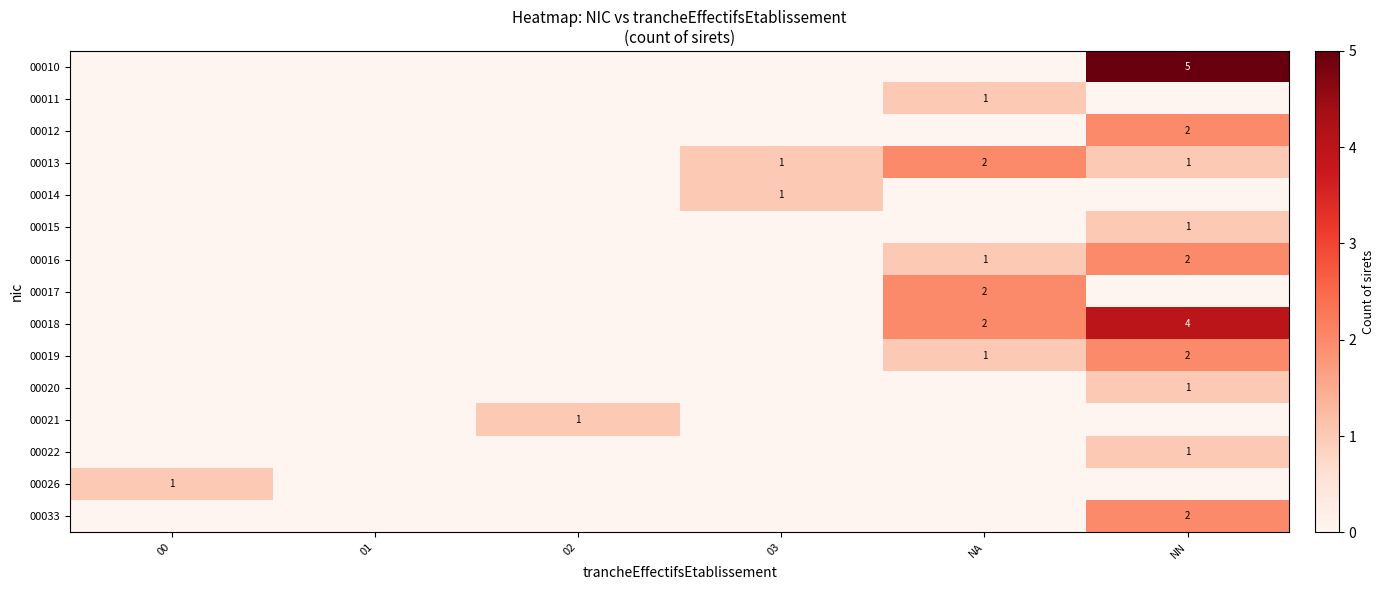

Between NN and 01, which is larger?

NN